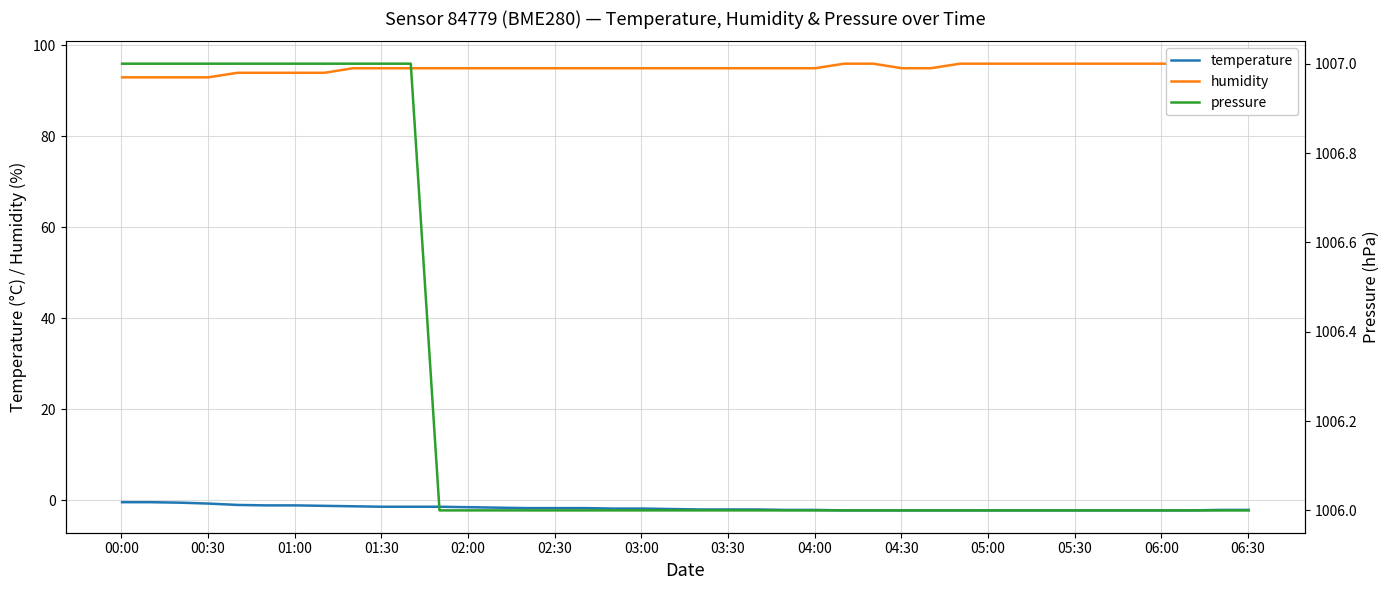

What are all the series names shown in the legend?

temperature, humidity, pressure